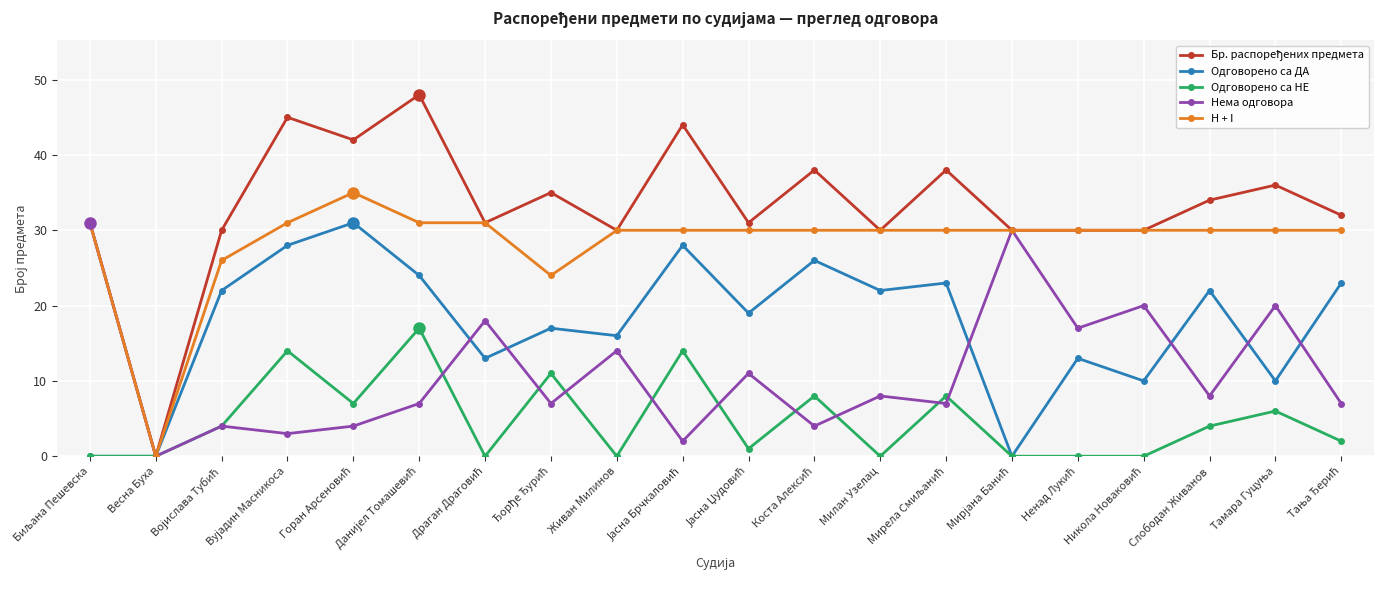

True or false: Одговорено са ДА has more than 1 interior local peaks.

True